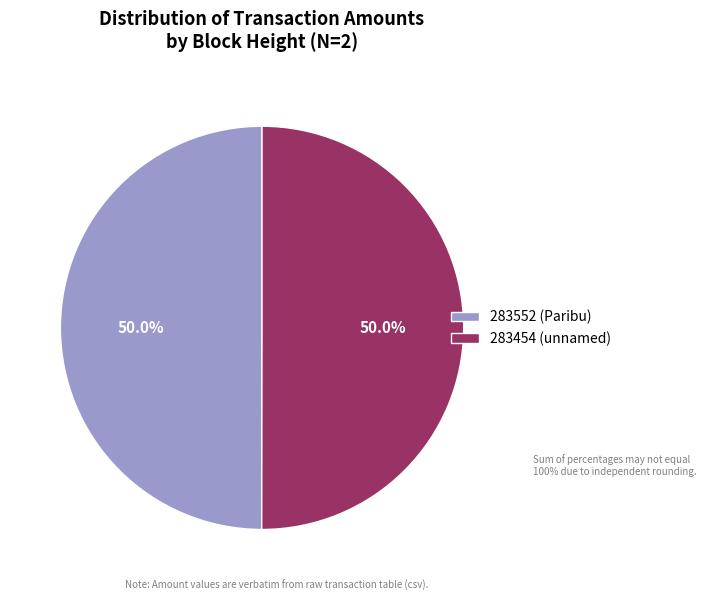

To the nearest percent, what portion does 283454 represent?

50%